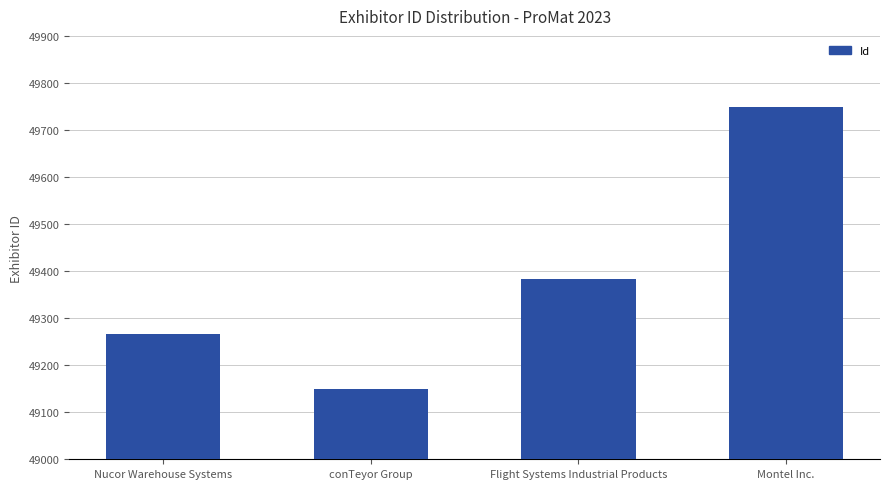

What is the value of the 3rd bar from the left?

49383